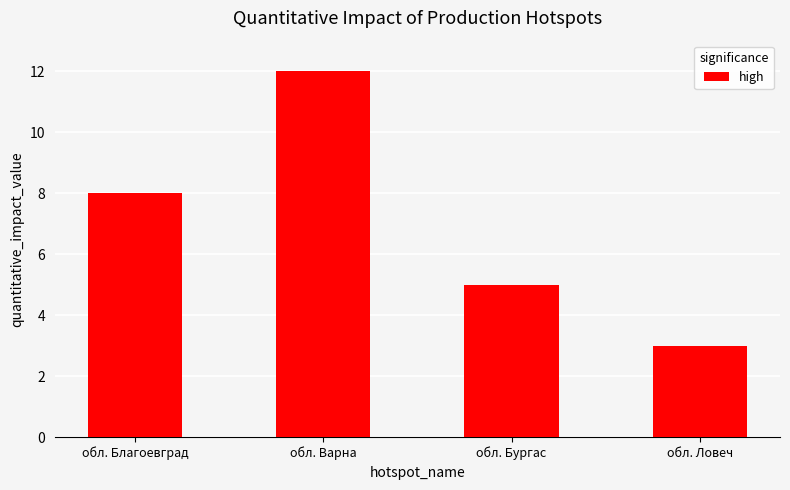

Reading right to left, transcribe all the data shown in this chart.

обл. Ловеч=3	обл. Бургас=5	обл. Варна=12	обл. Благоевград=8